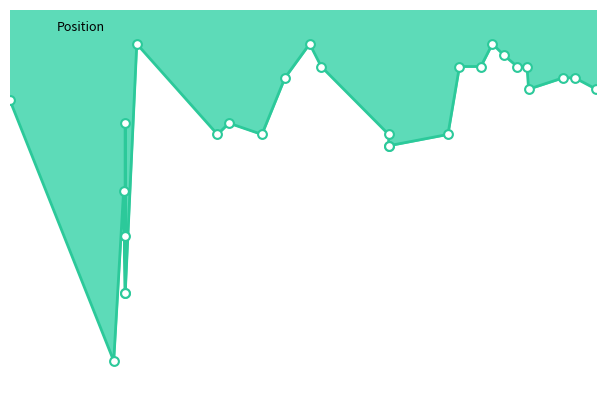

Approximately how many times larger is the value at 10/06/2023 compared to 21/10/2023?

2.2